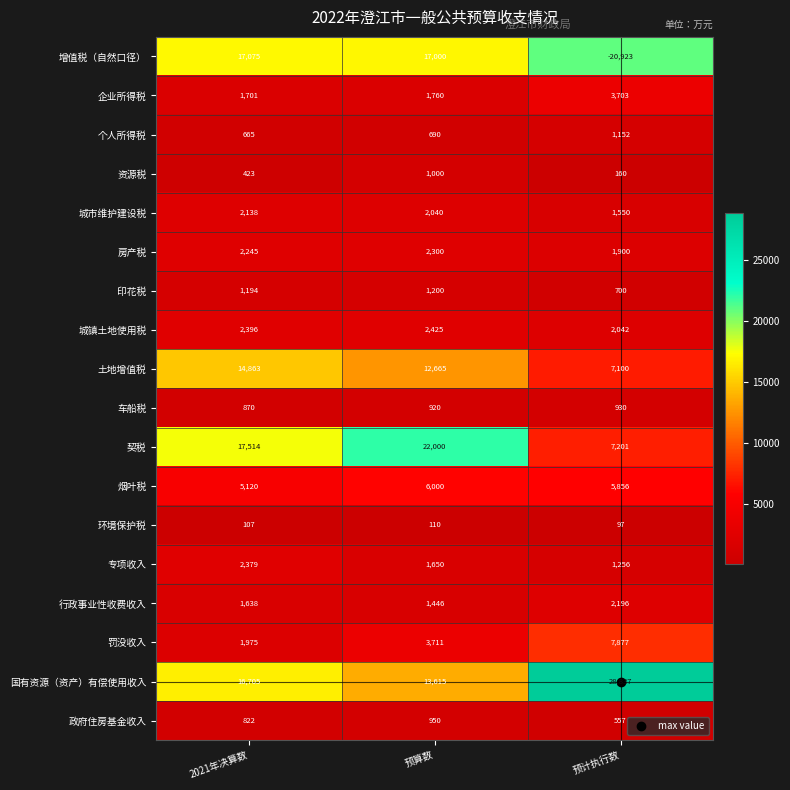

What is the minimum value shown in the chart?

-20923